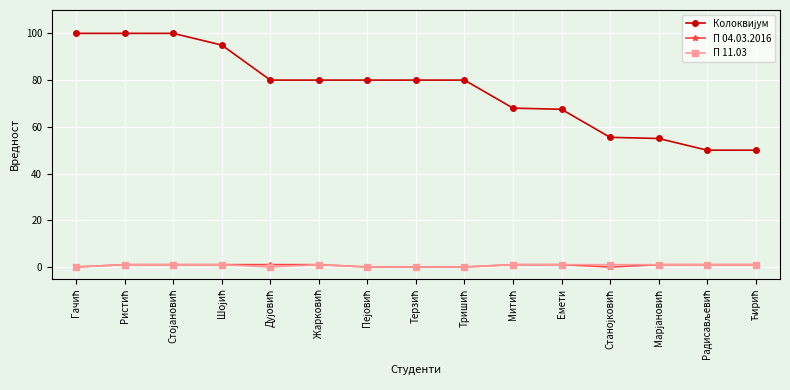

At how many categories does at least one series exceed 97?

3